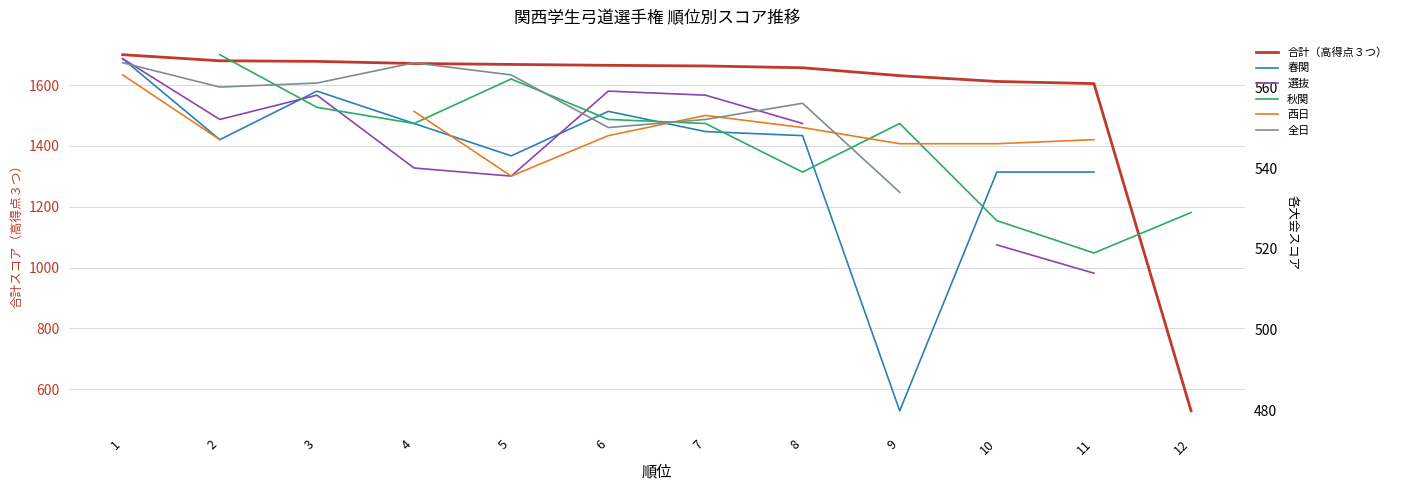

What is the sum of all 合計（高得点３つ） values?

18759.0